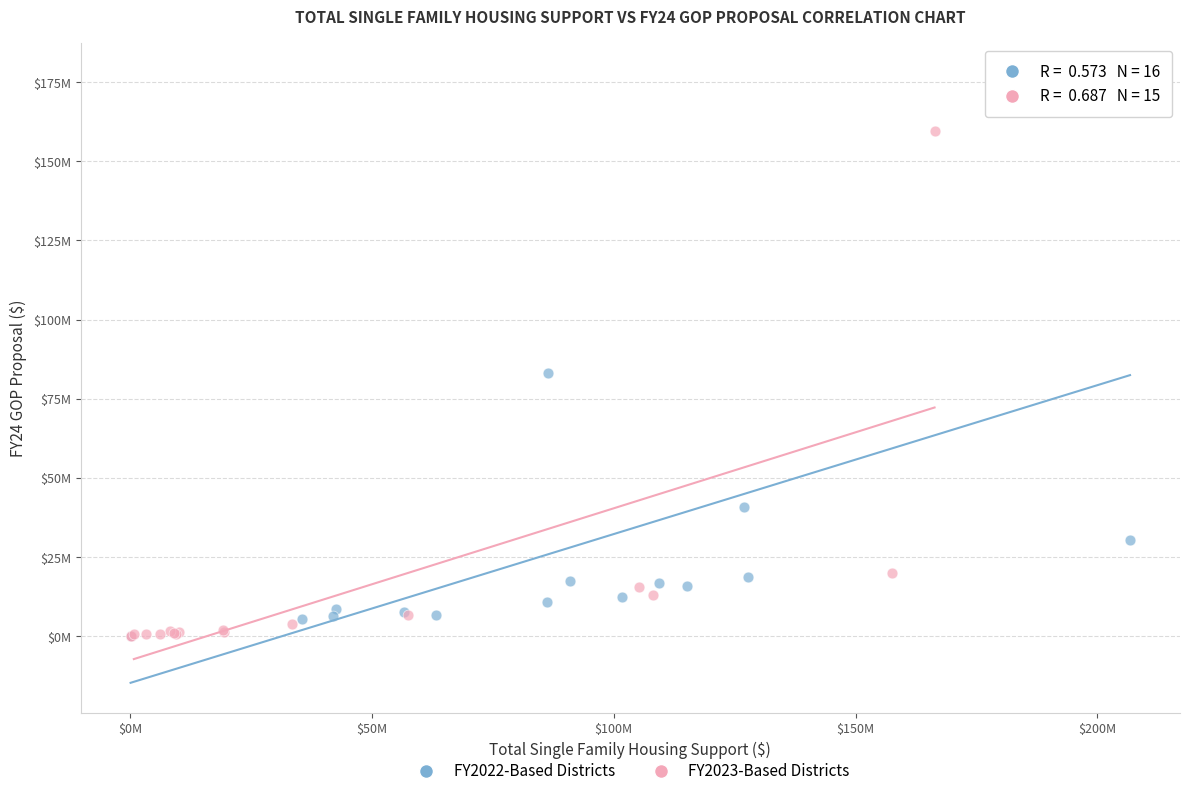

Which series reaches the maximum Y coordinate?

FY2022-Based Districts